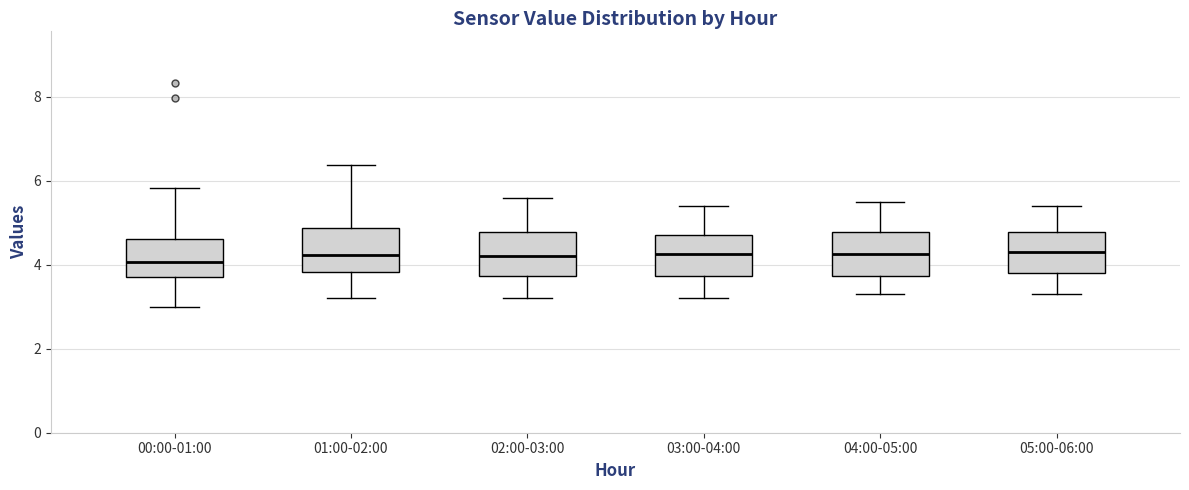

Where is the upper edge of the box for 00:00-01:00 on the y-axis? The values are not printed on the chart, so give them approximately, as read against the axis.

4.6